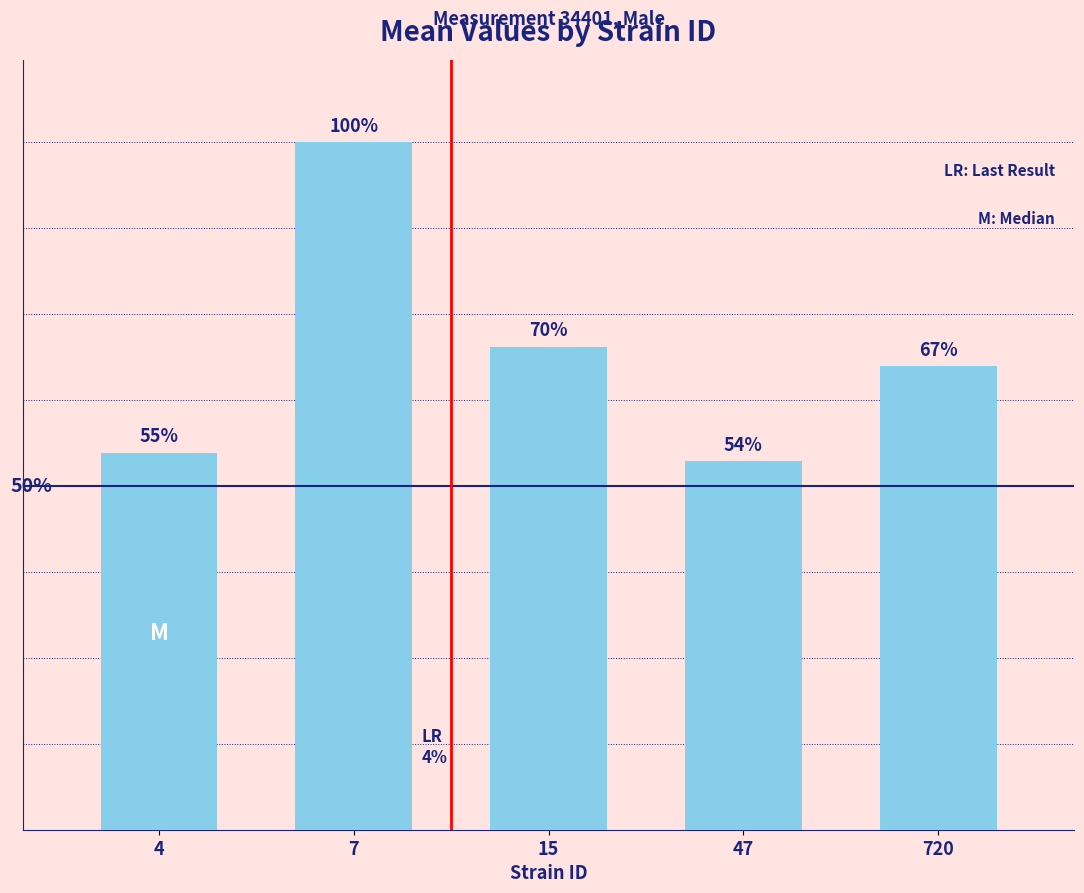

List the labels in order of value, largest first.

7, 15, 720, 4, 47